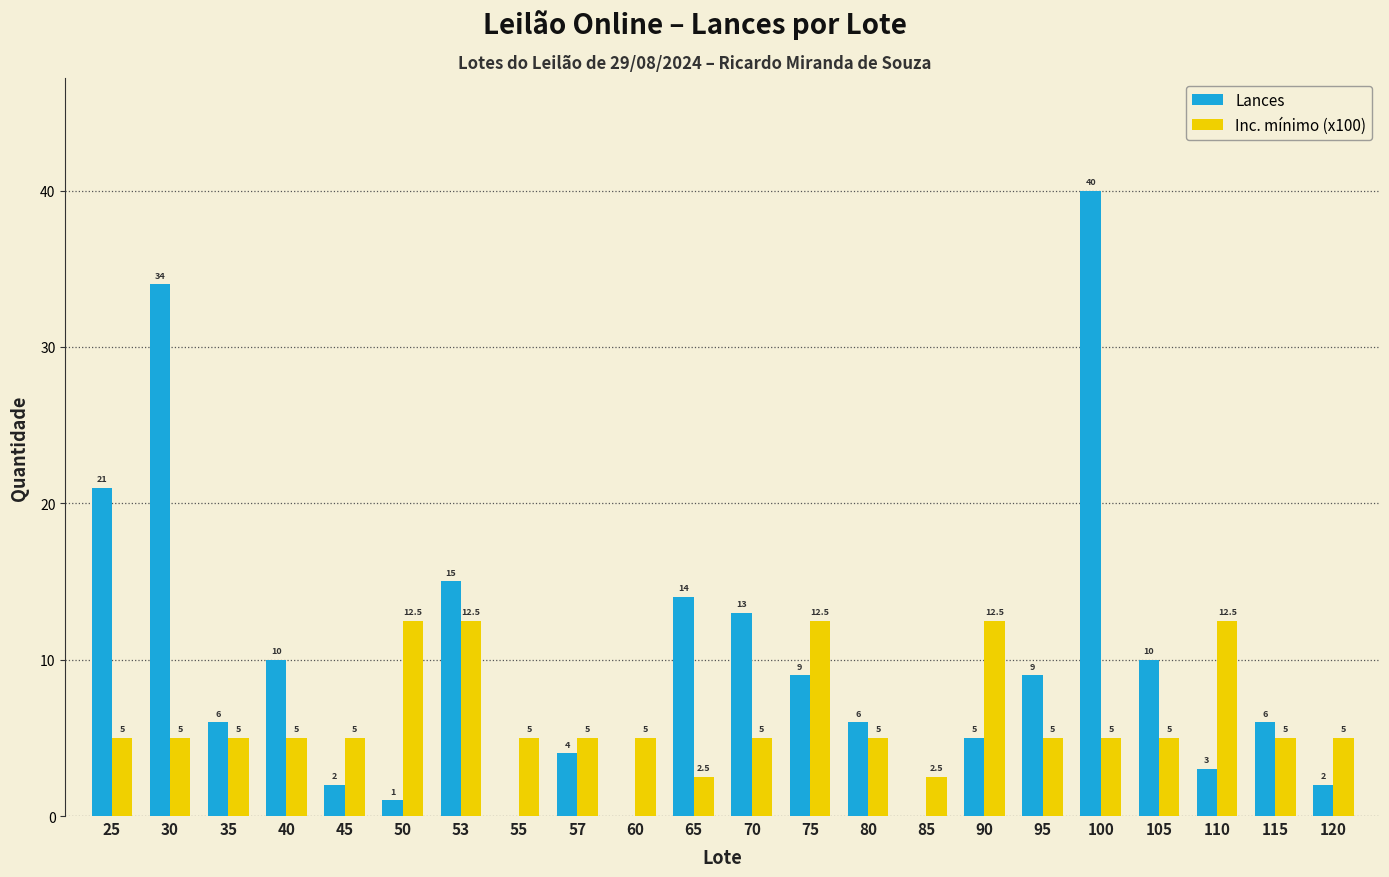

How many distinct data groups are displayed?

2